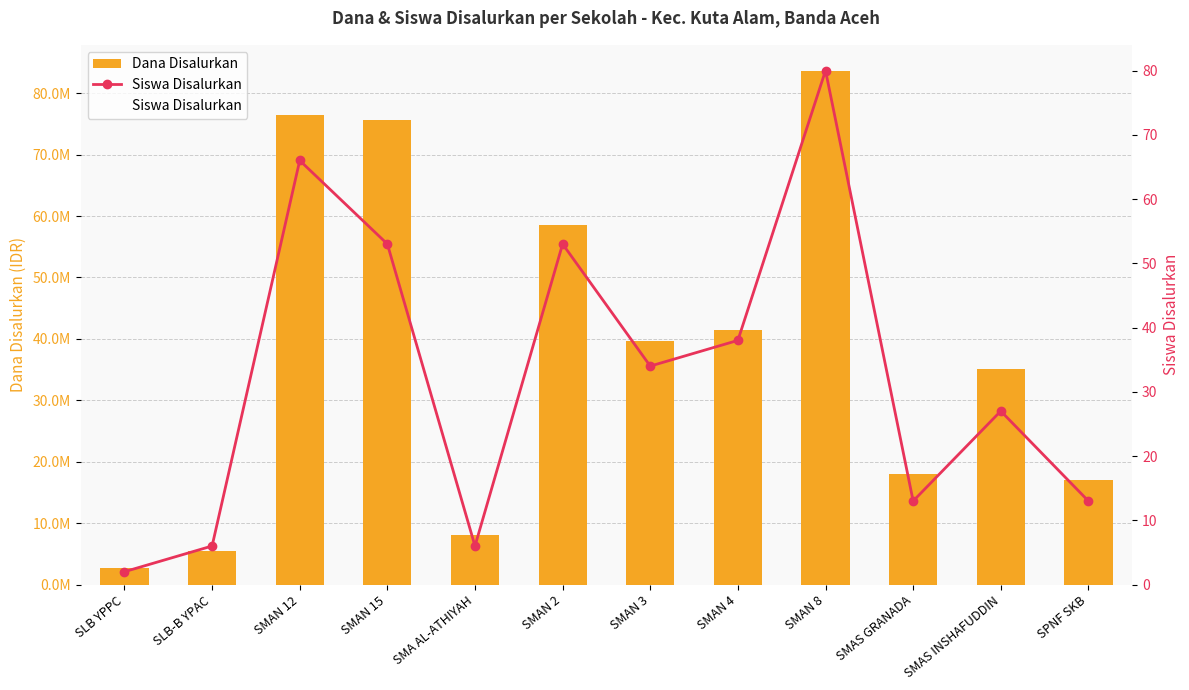

True or false: Siswa Disalurkan has a value of 38 at SMAN 4.

True